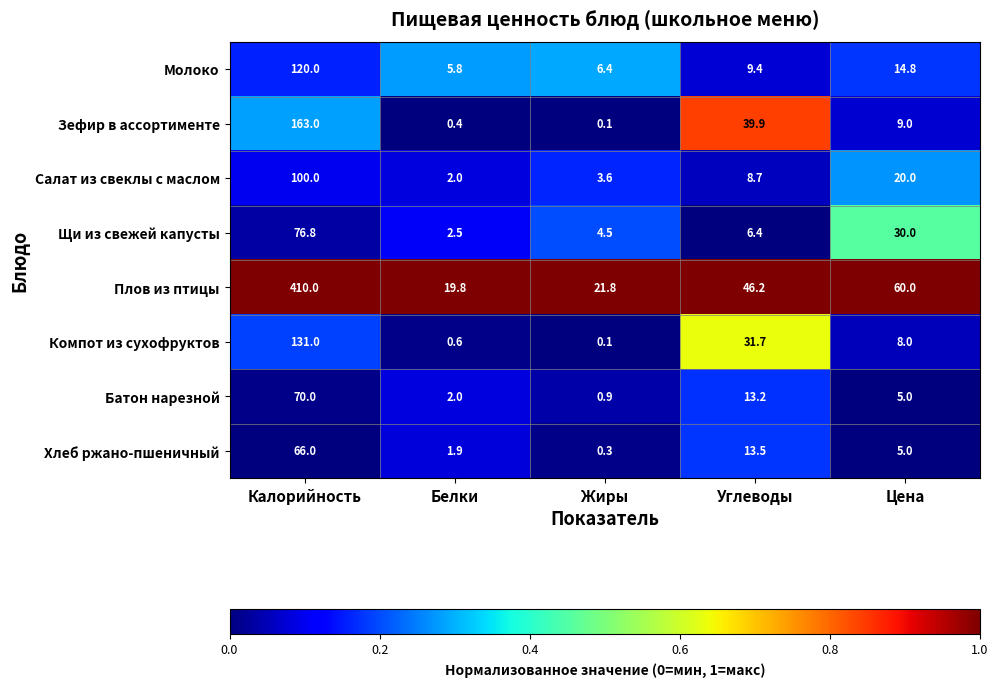

What is the maximum value for Зефир в ассортименте?

163.0